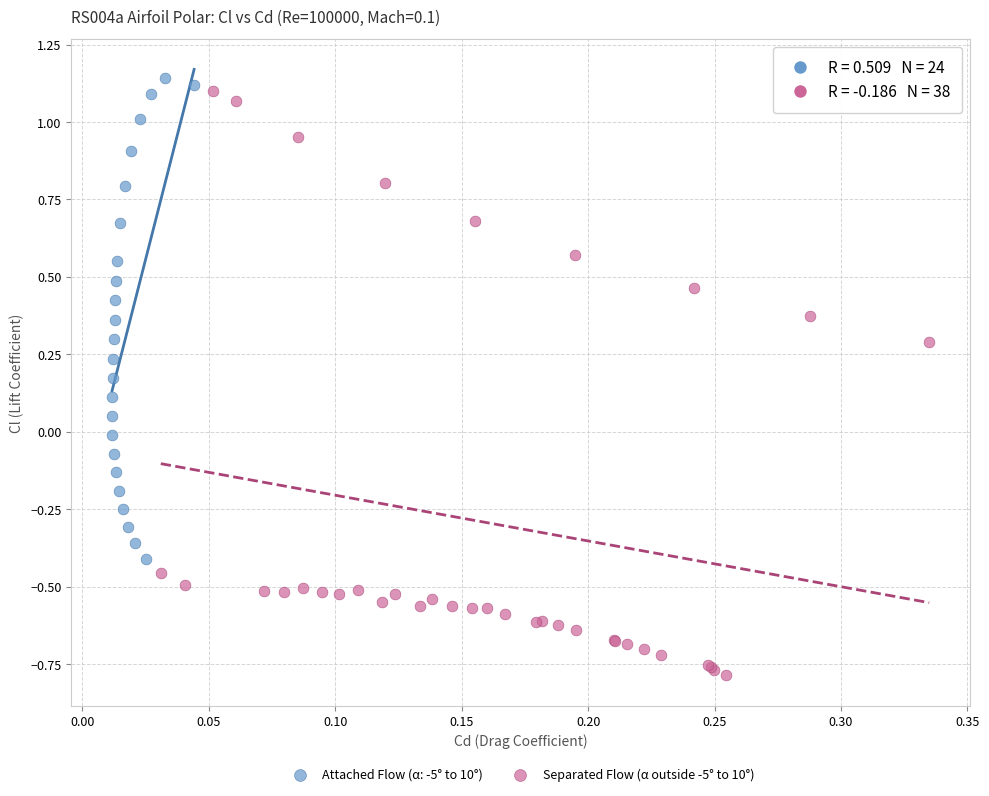

Which series reaches the minimum Y coordinate?

Separated Flow (α outside -5° to 10°)